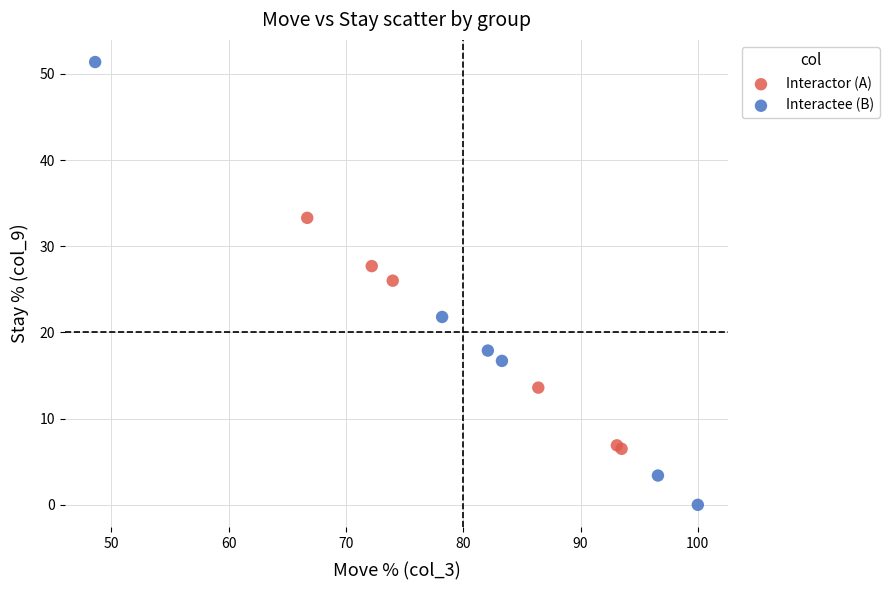

What are all the series names shown in the legend?

Interactor (A), Interactee (B)